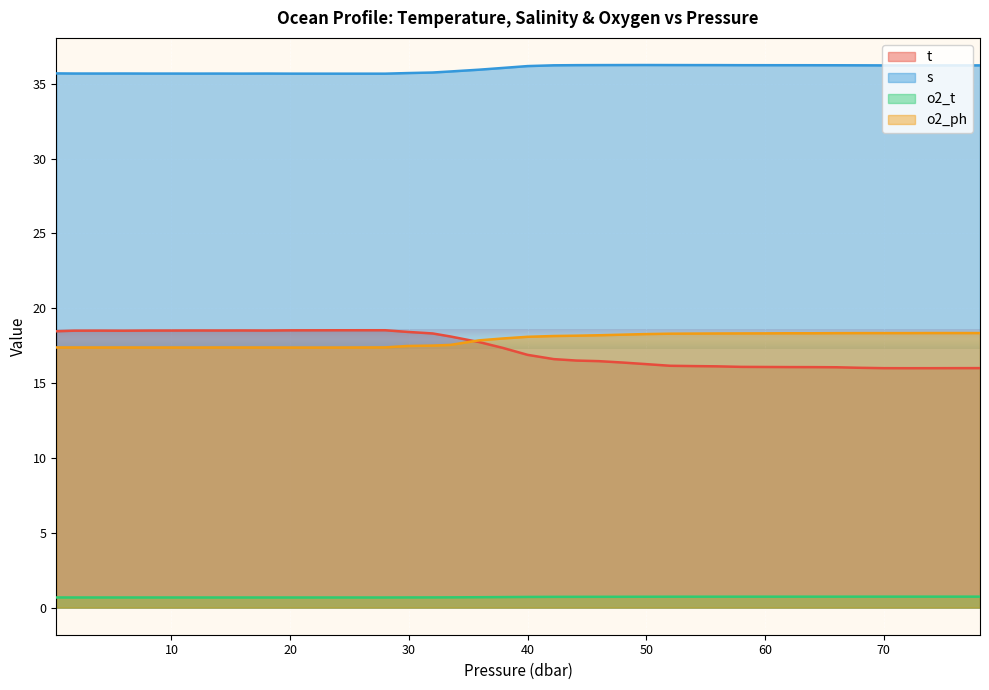

Rank the series at 54.0 from lowest to highest value.

o2_t, t, o2_ph, s